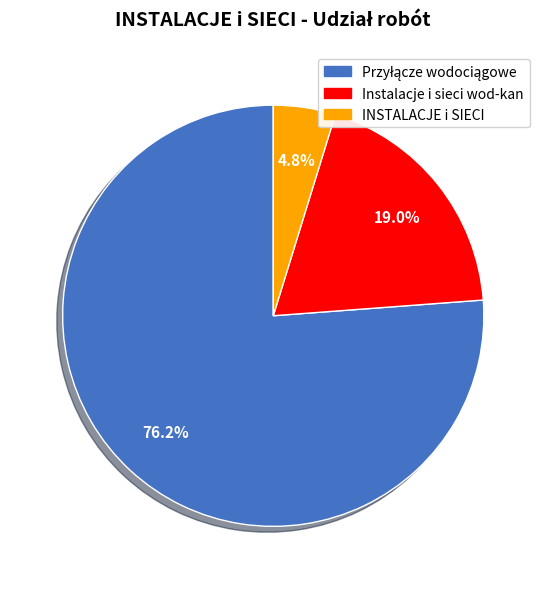

Is there a majority slice in this chart?

Yes